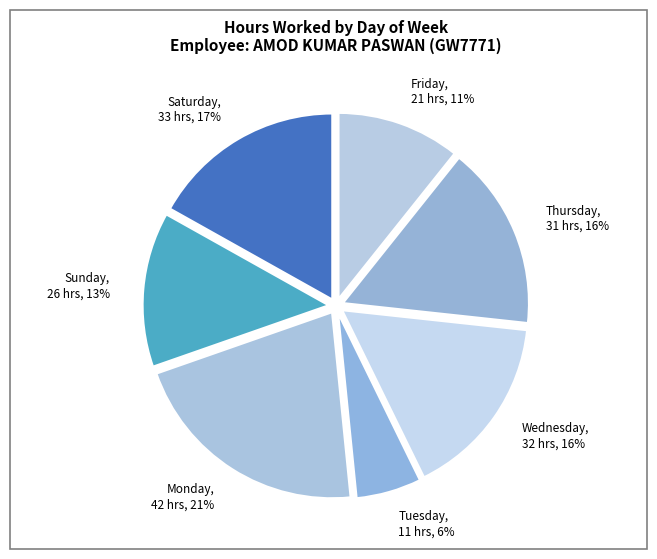

To the nearest percent, what is the average slice percentage?

14%